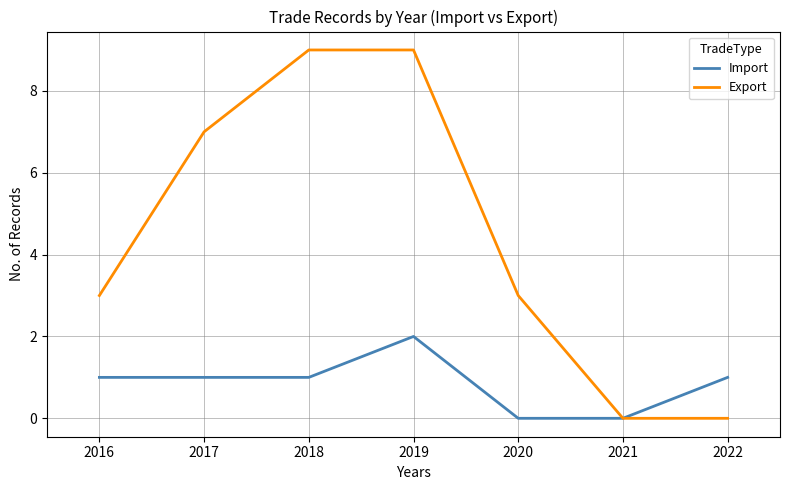

What is the total value across all series at 2020?

3